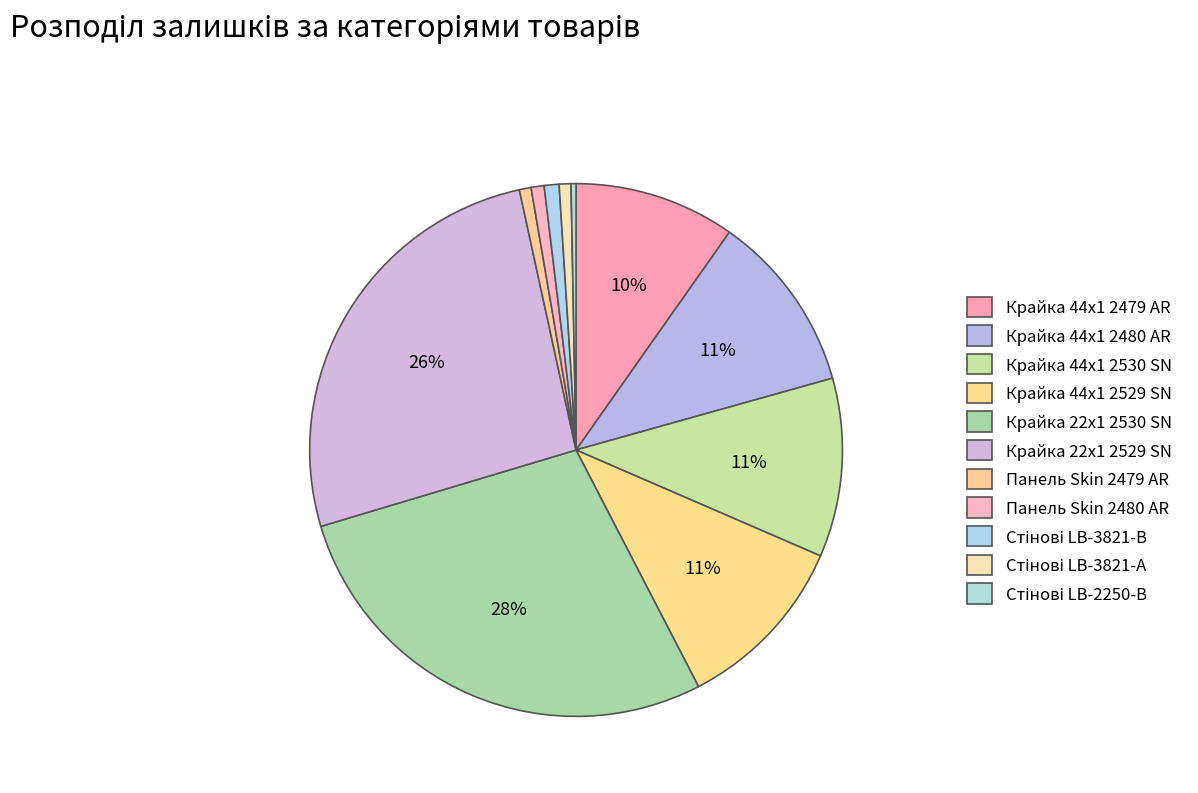

To the nearest percent, what percentage of the pie is Крайка 22x1 2530 SN?

28%